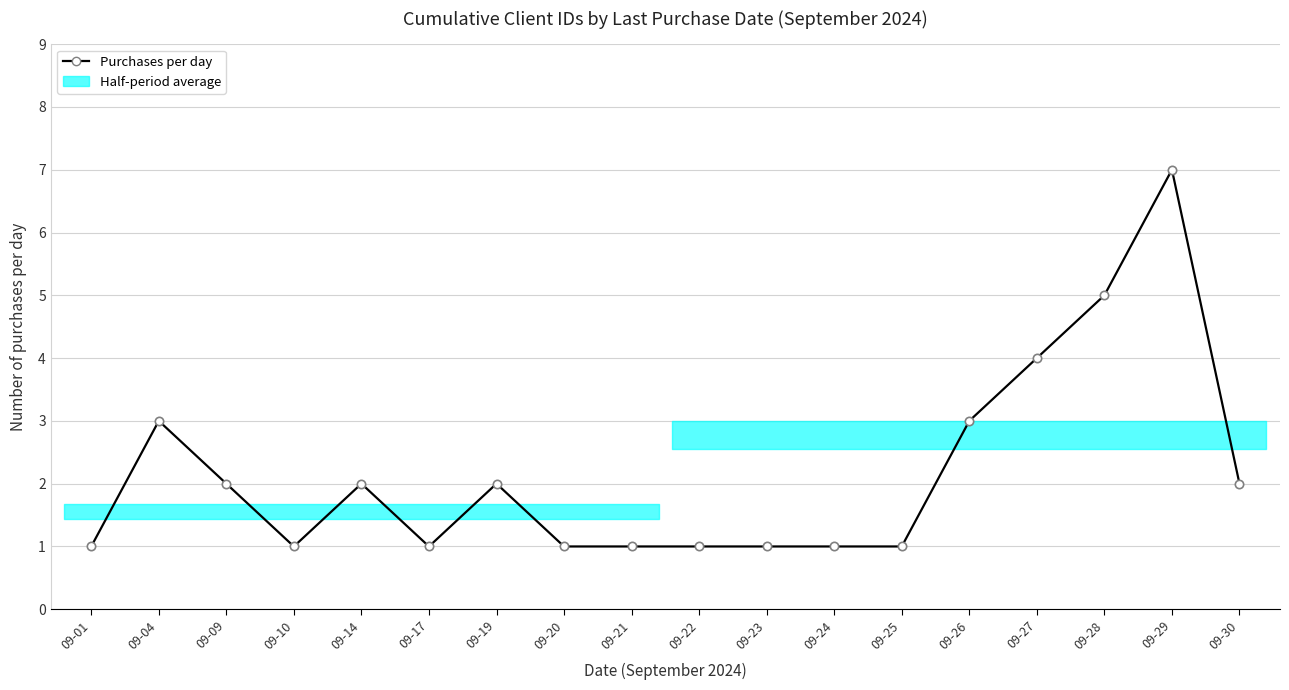

True or false: the data shows 1 at 09-20.

False